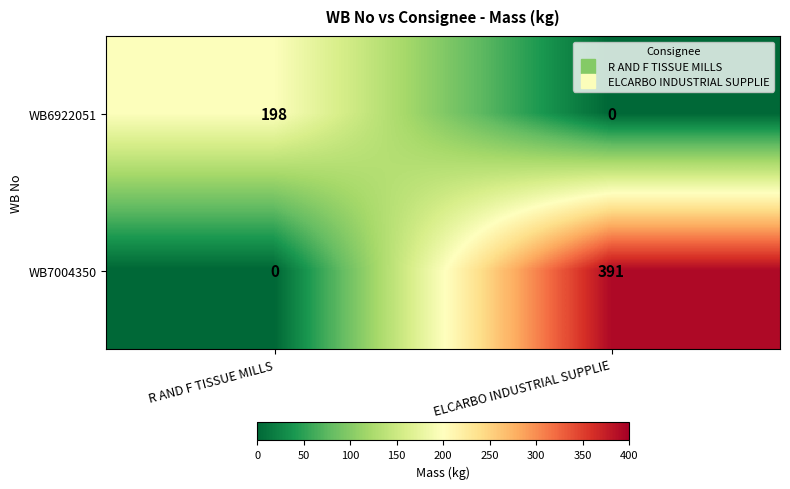

Which series has the largest range (max minus min)?

WB7004350